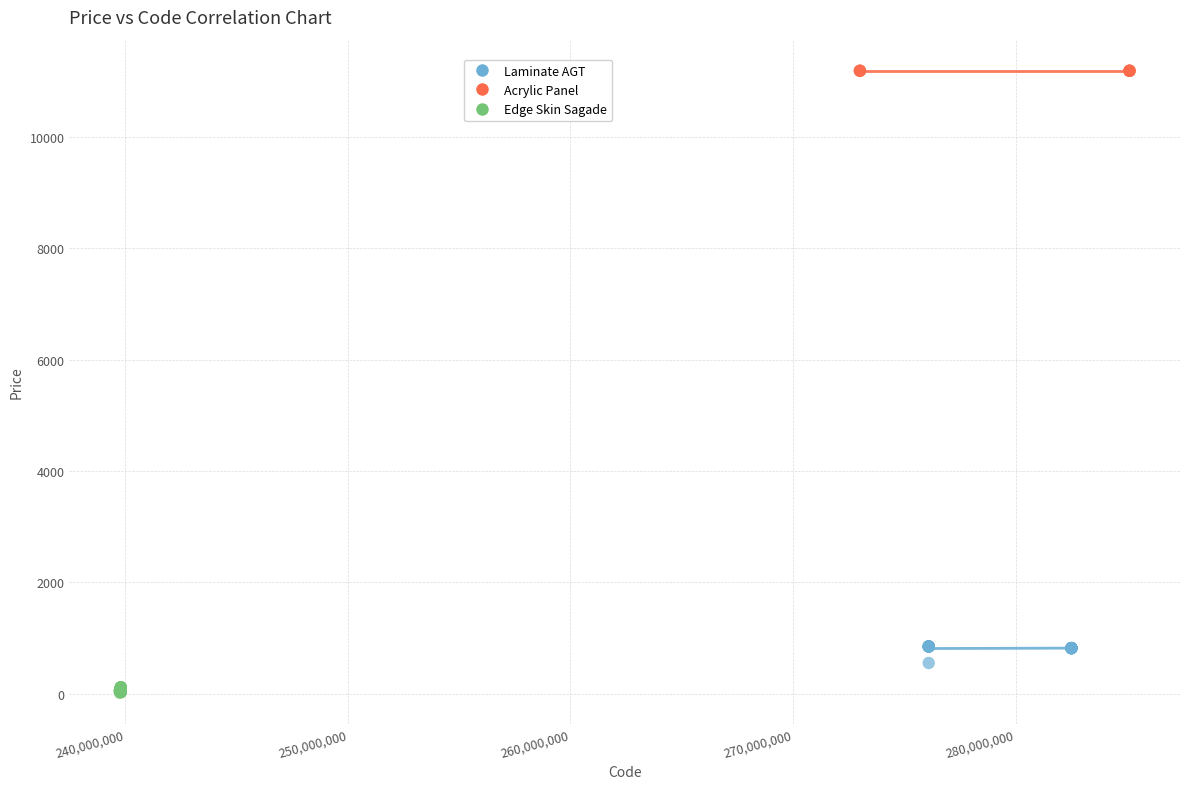

Which series reaches the minimum Y coordinate?

Edge Skin Sagade